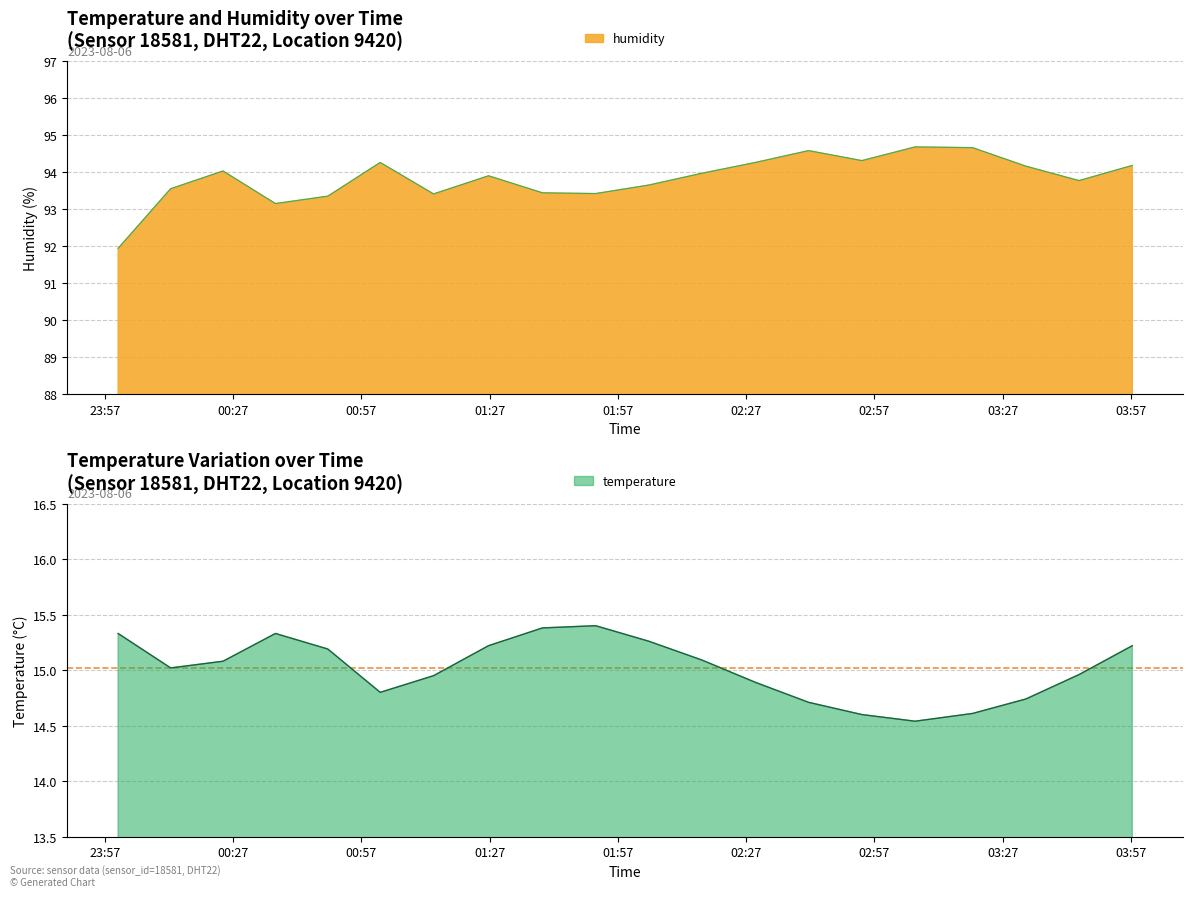

What value does the temperature series have at 00:30?

15.0